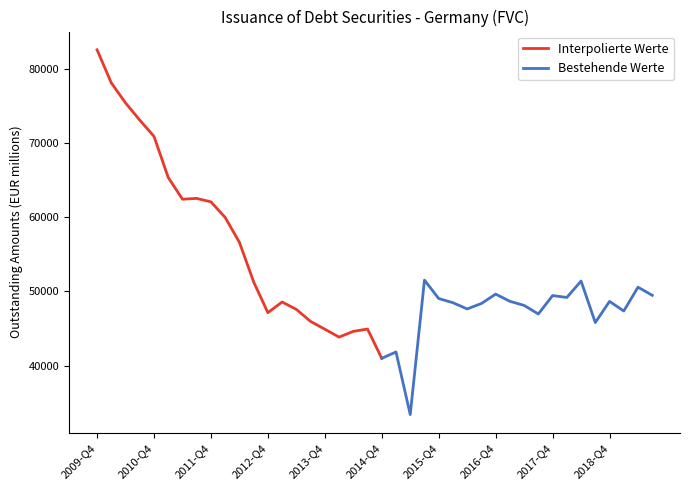

Reading right to left, extract all data points from this chart.

2019-Q3=49479	2019-Q2=50575	2019-Q1=47360	2018-Q4=48658	2018-Q3=45802	2018-Q2=51400	2018-Q1=49190	2017-Q4=49442	2017-Q3=46957	2017-Q2=48115	2017-Q1=48669	2016-Q4=49637	2016-Q3=48373	2016-Q2=47638	2016-Q1=48477	2015-Q4=49043	2015-Q3=51530	2015-Q2=33383	2015-Q1=41829	2014-Q4=40969	2014-Q3=44924	2014-Q2=44611	2014-Q1=43834	2013-Q4=44902	2013-Q3=45952	2013-Q2=47576	2013-Q1=48575	2012-Q4=47135	2012-Q3=51288	2012-Q2=56630	2012-Q1=59984	2011-Q4=62090	2011-Q3=62555	2011-Q2=62447	2011-Q1=65379	2010-Q4=70926	2010-Q3=73120	2010-Q2=75439	2010-Q1=78151	2009-Q4=82612